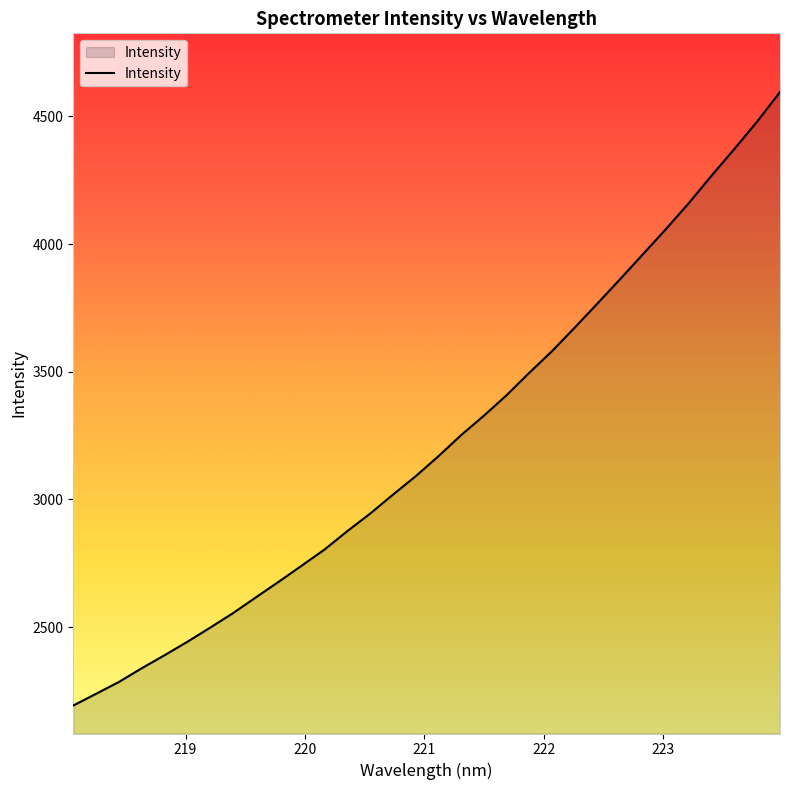

Does the chart display data point markers on the line(s)?

No